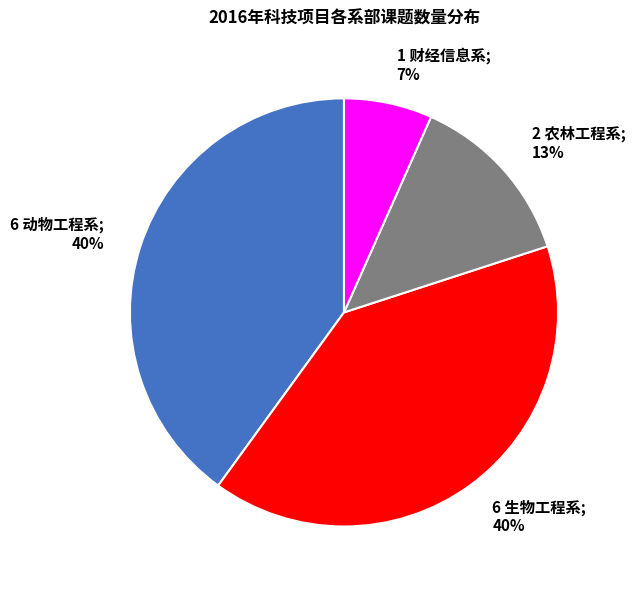

Does any single category account for the majority?

No